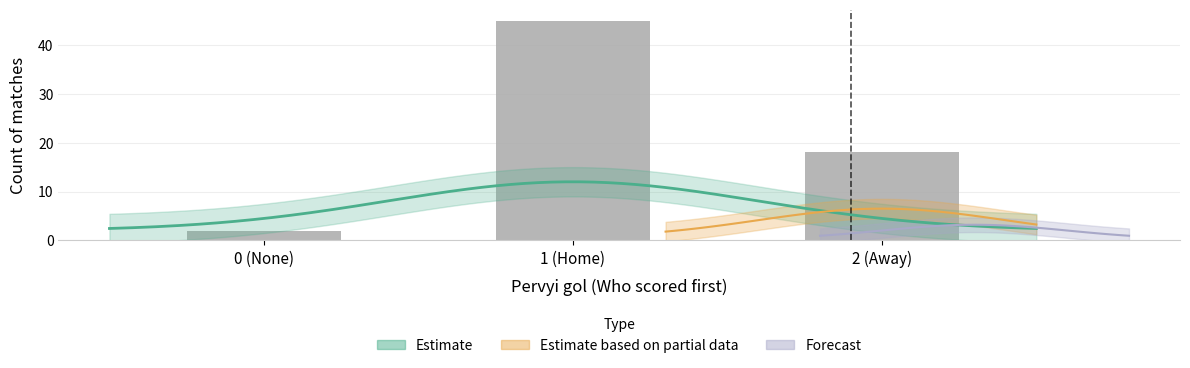

What is the smallest value displayed?

2